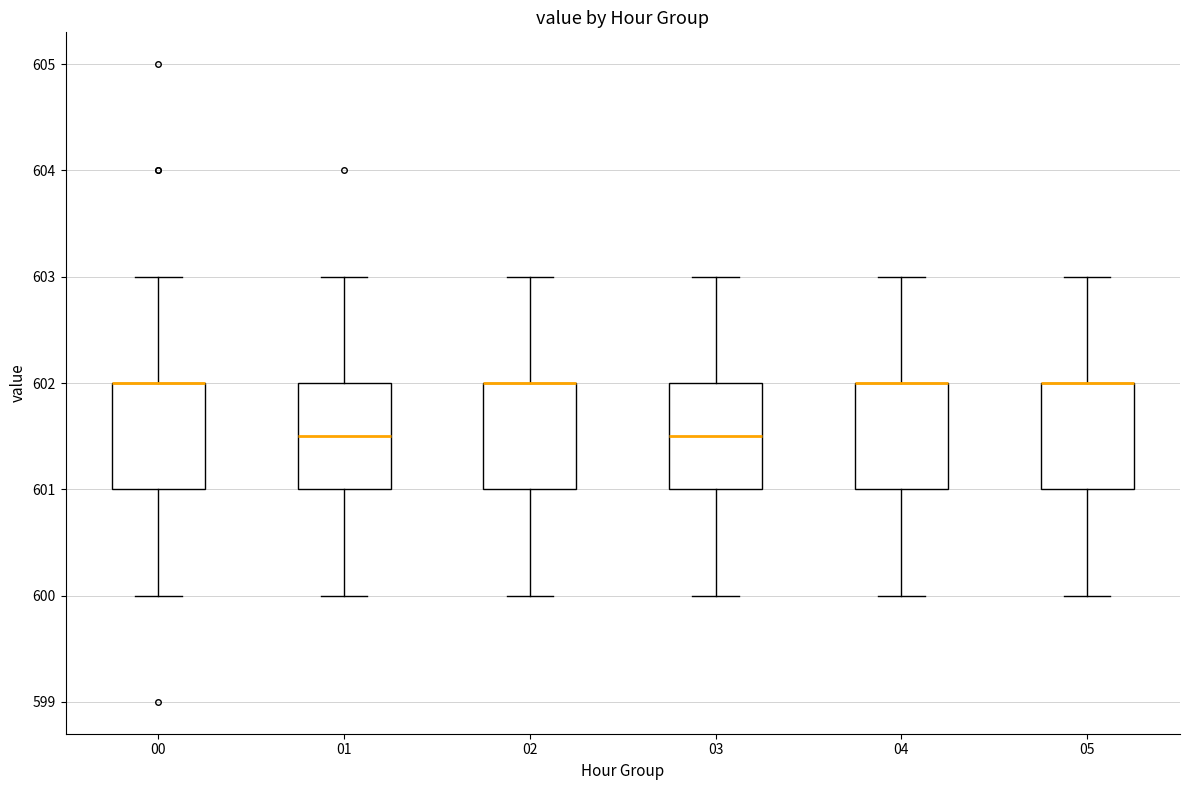

Where is the upper edge of the box at x = 01 on the y-axis? The values are not printed on the chart, so give them approximately, as read against the axis.

602.0